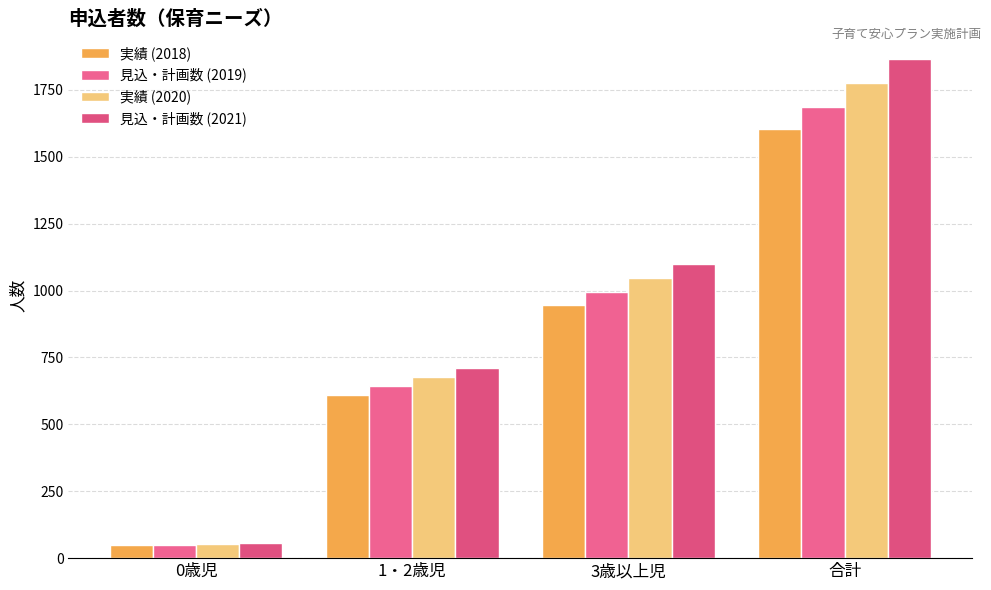

What is the sum of all 見込・計画数 (2019) values?

3374